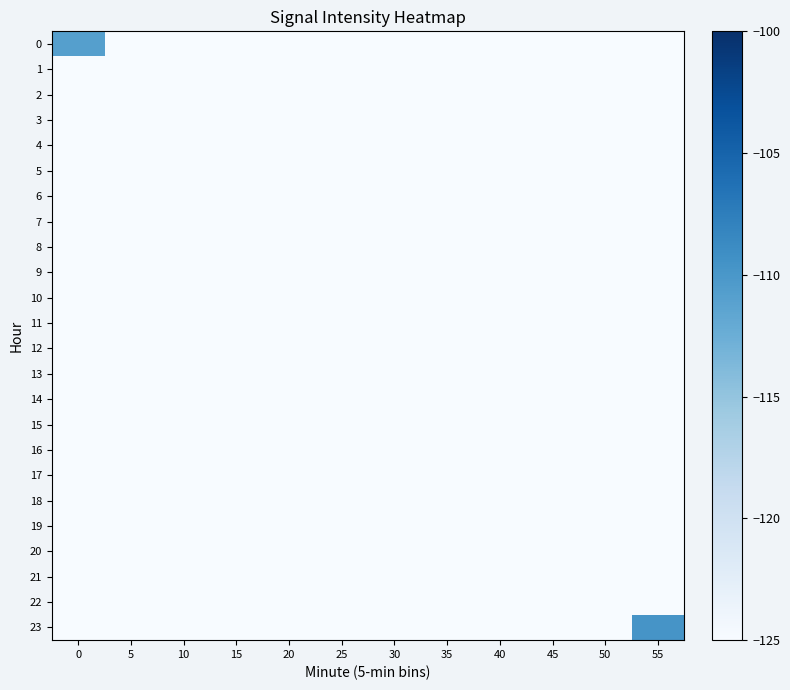

At which category is the sum across all series the highest?

55